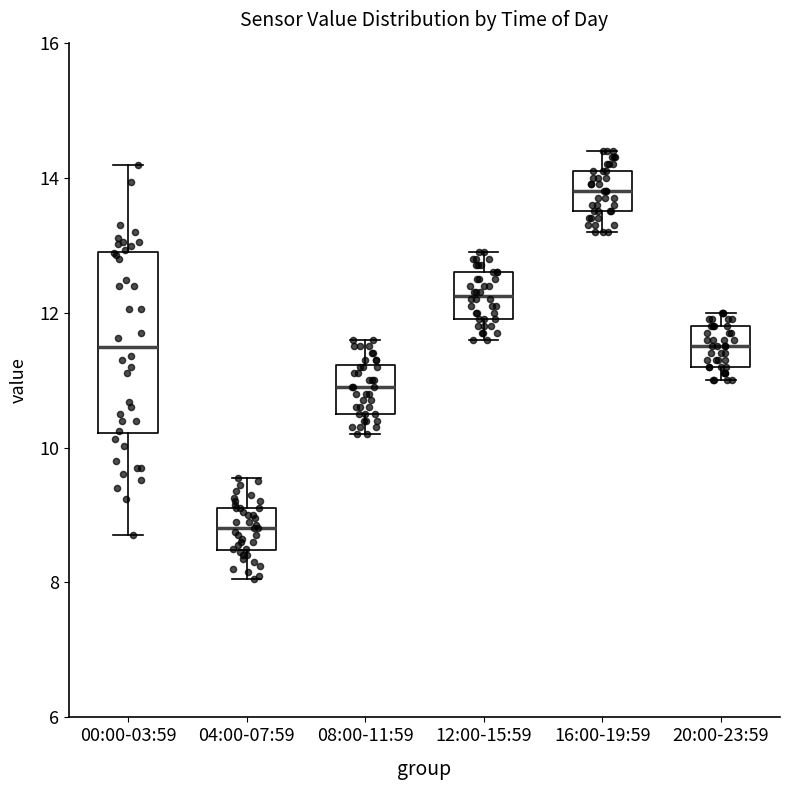

Reading left to right, read every box against the y-axis: the position of its median line, the range the box covers, and the ends of its whiskers. The values are not printed on the chart, so give them approximately, as read against the axis.

00:00-03:59: median 11.4, box 10.2 to 12.8, whiskers 8.8 to 14.2
04:00-07:59: median 8.8, box 8.4 to 9.2, whiskers 8.0 to 9.6
08:00-11:59: median 11.0, box 10.6 to 11.2, whiskers 10.2 to 11.6
12:00-15:59: median 12.2, box 12.0 to 12.6, whiskers 11.6 to 13.0
16:00-19:59: median 13.8, box 13.6 to 14.2, whiskers 13.2 to 14.4
20:00-23:59: median 11.6, box 11.2 to 11.8, whiskers 11.0 to 12.0